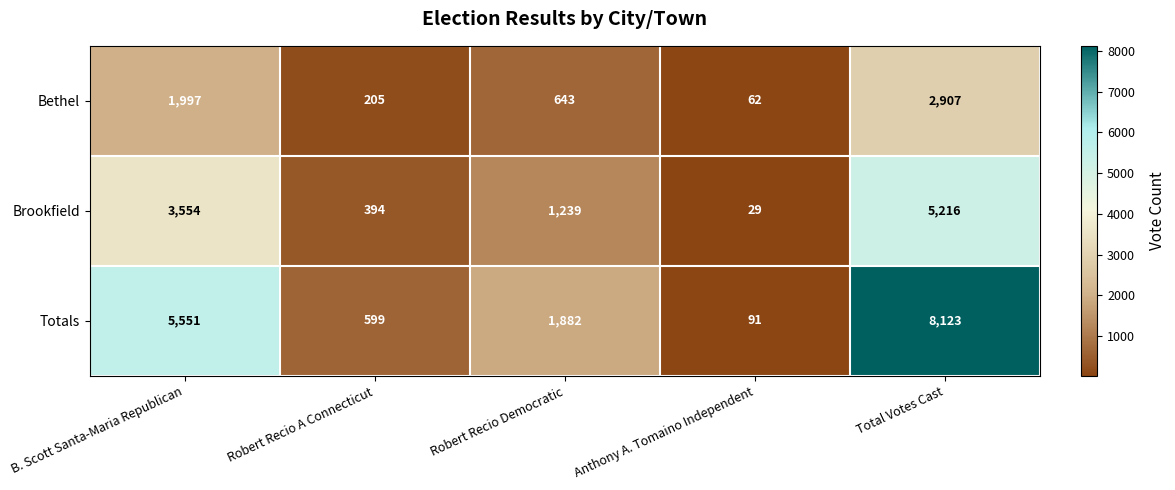

What is the total value across all series at Robert Recio A Connecticut?

1198